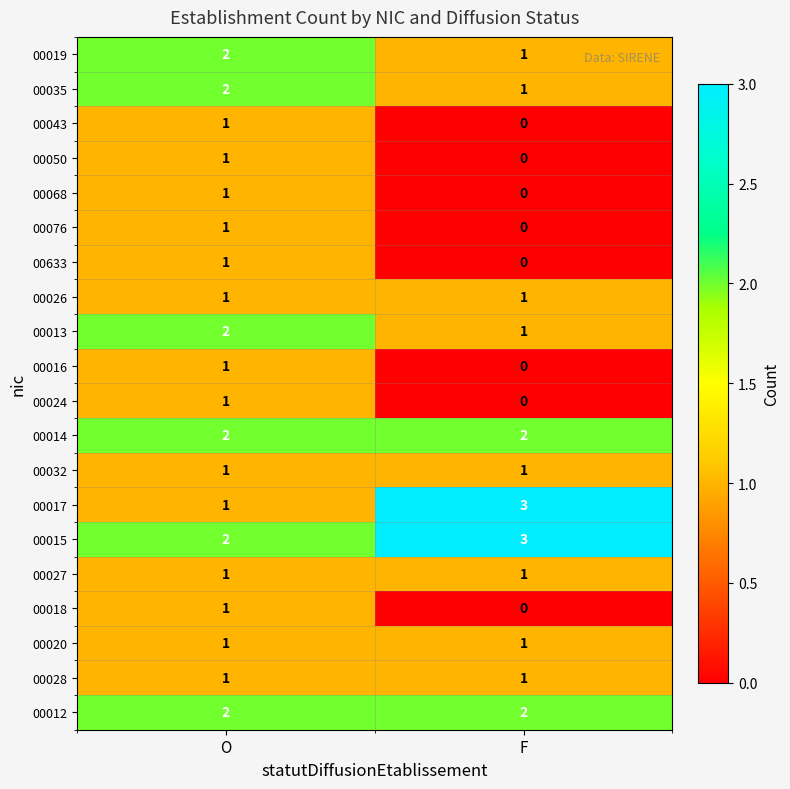

Where is 00076 nearest to the value 0?

F